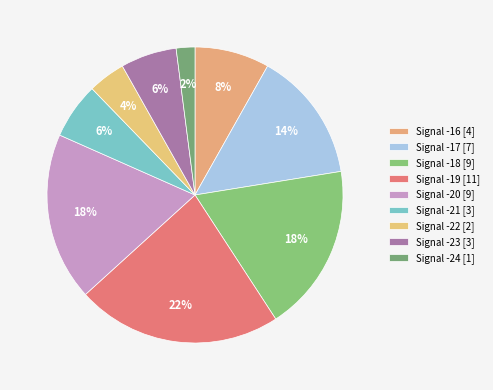

How many segments does this pie chart have?

9